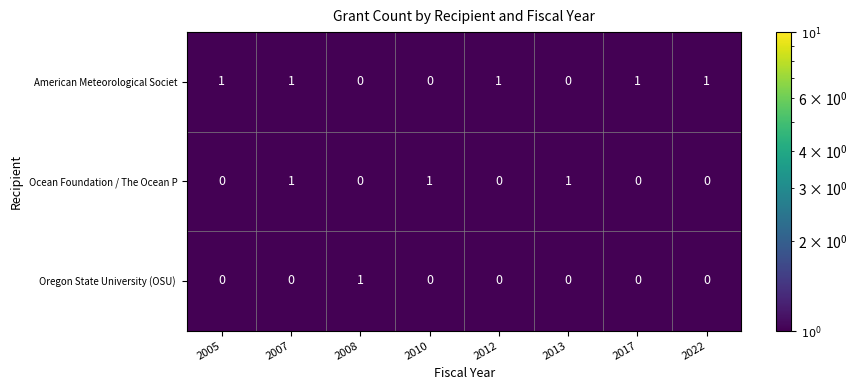

How many American Meteorological Societ values are between 0 and 1?

8